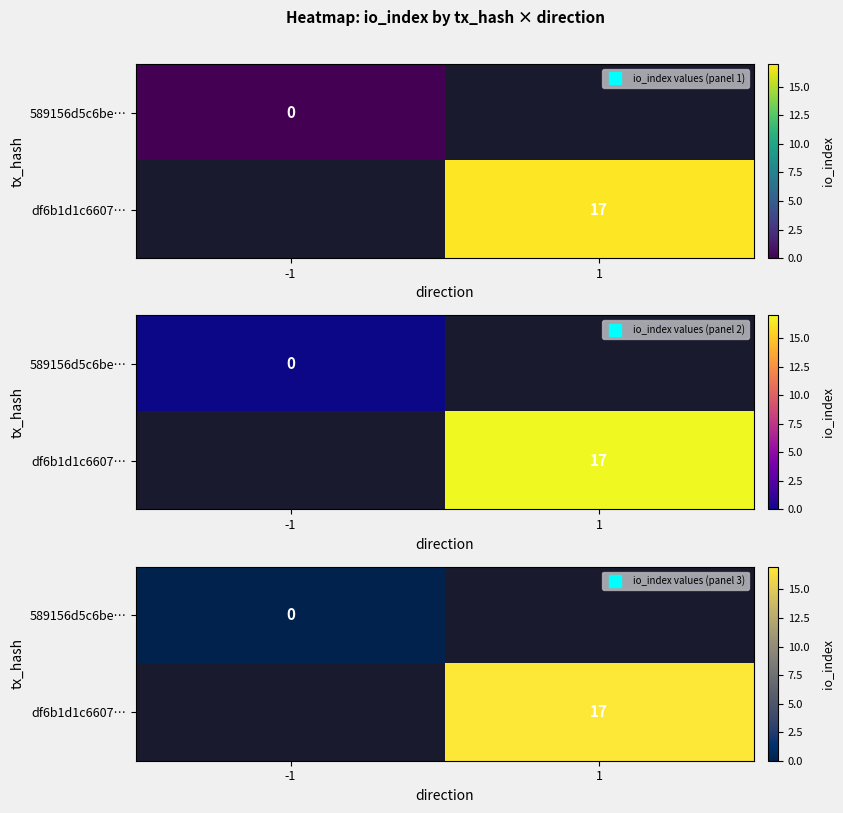

Which category has the highest value across all series?

1